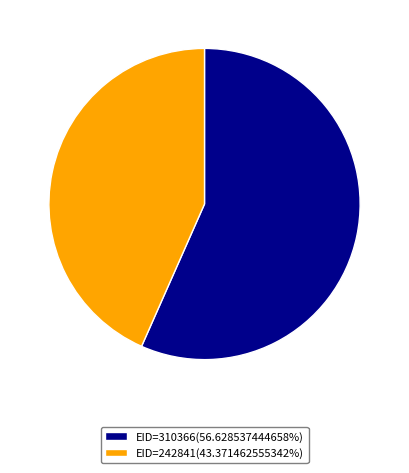

Does any single category account for the majority?

Yes